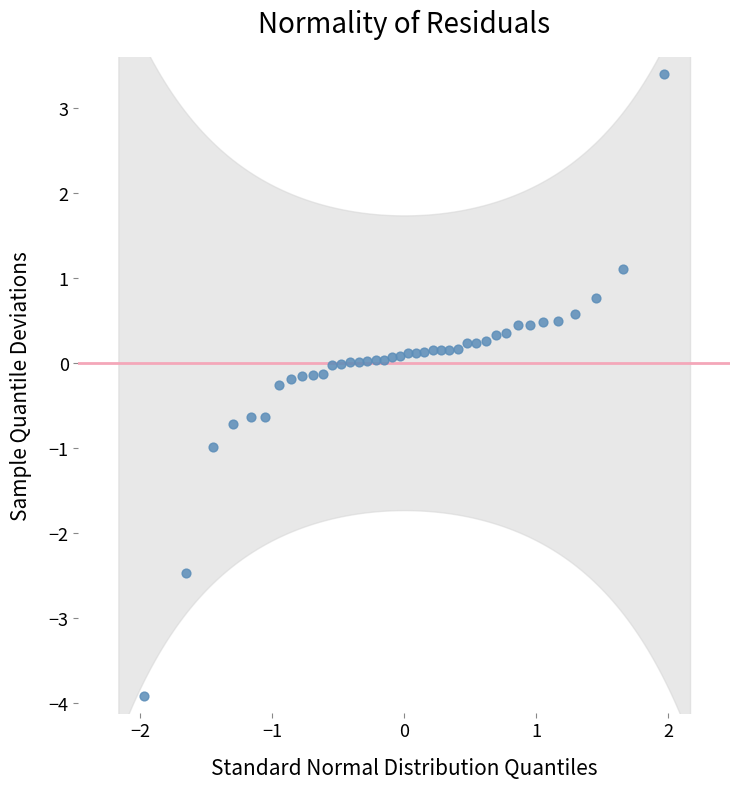

What is the range of X values (max minus min)?

3.9